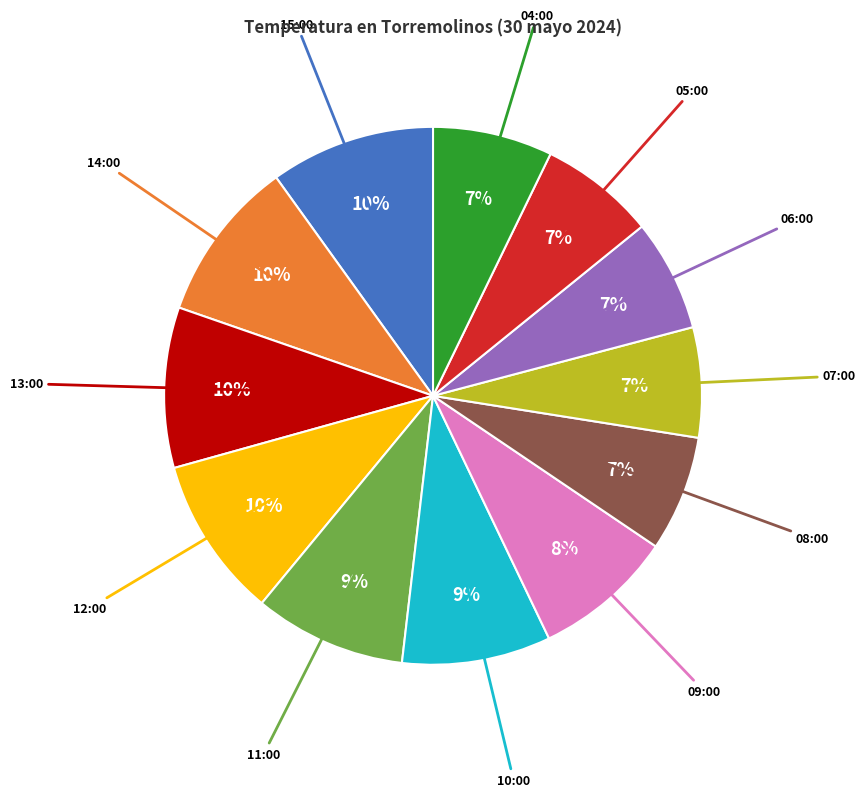

To the nearest percent, what is the average slice percentage?

8%